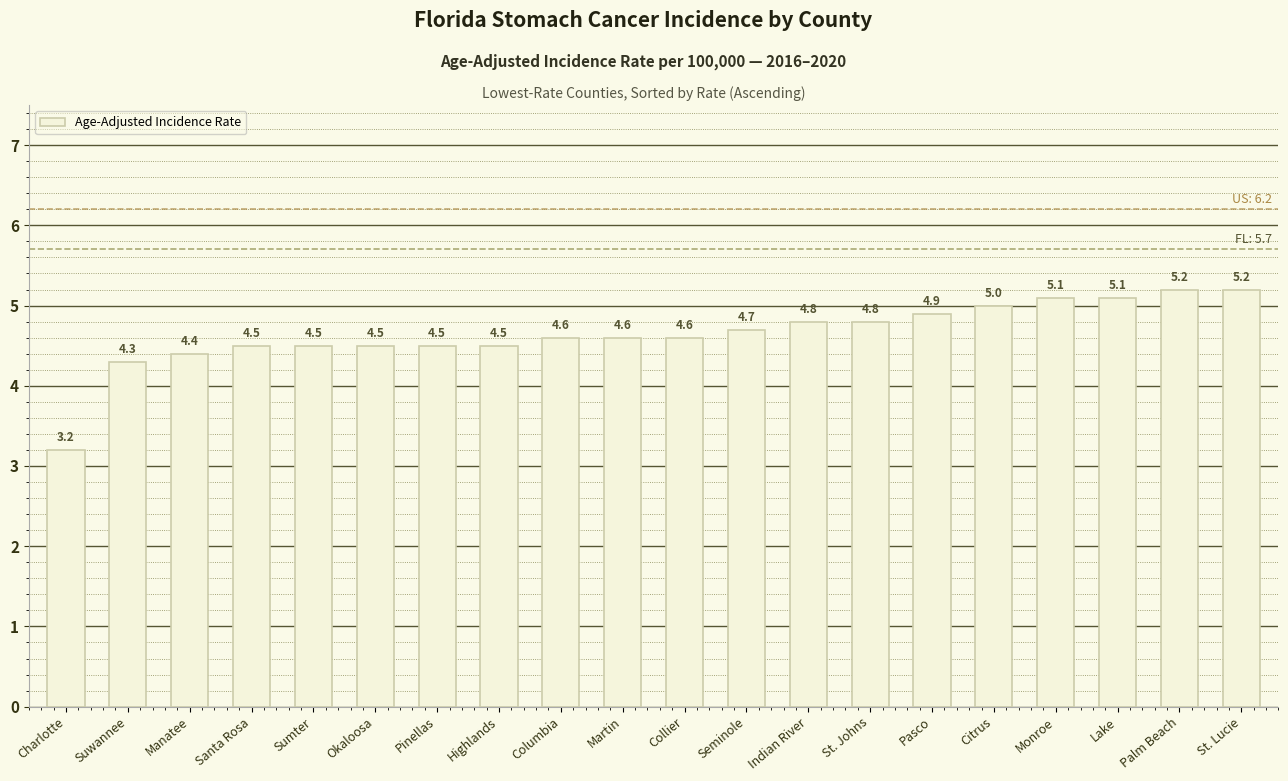

Read the value at Pinellas.

4.5